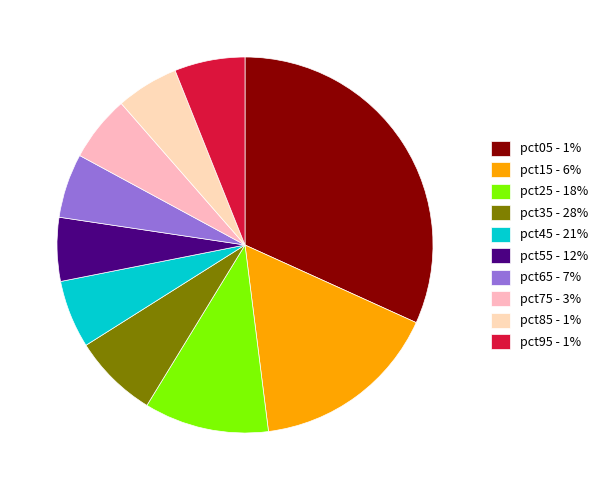

True or false: pct75 accounts for 6% of the total.

True